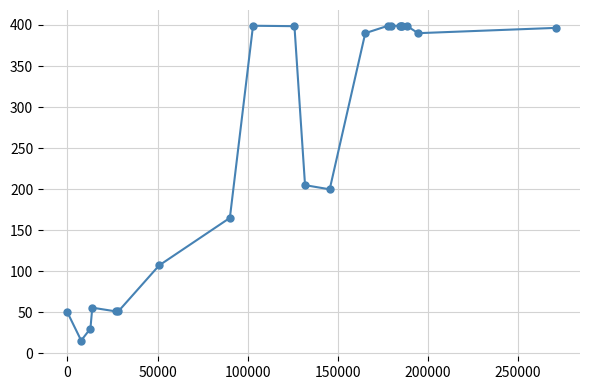

What is the value of the 8th point from the left?

165.0